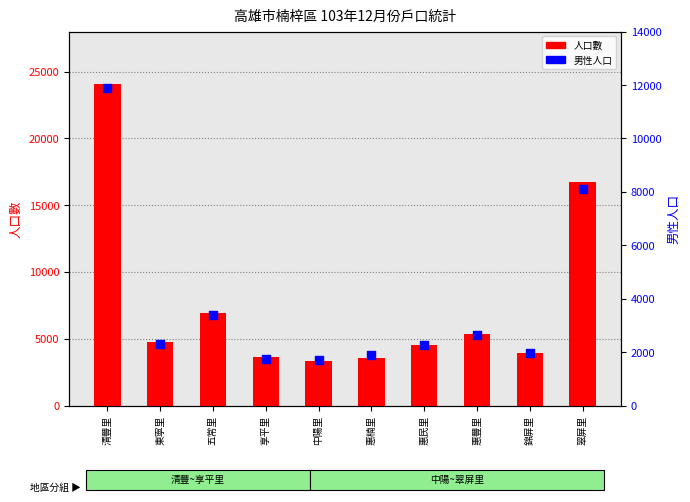

Is the value of 男性人口 at 東寧里 greater than the value of 人口數 at 清豐里?

No